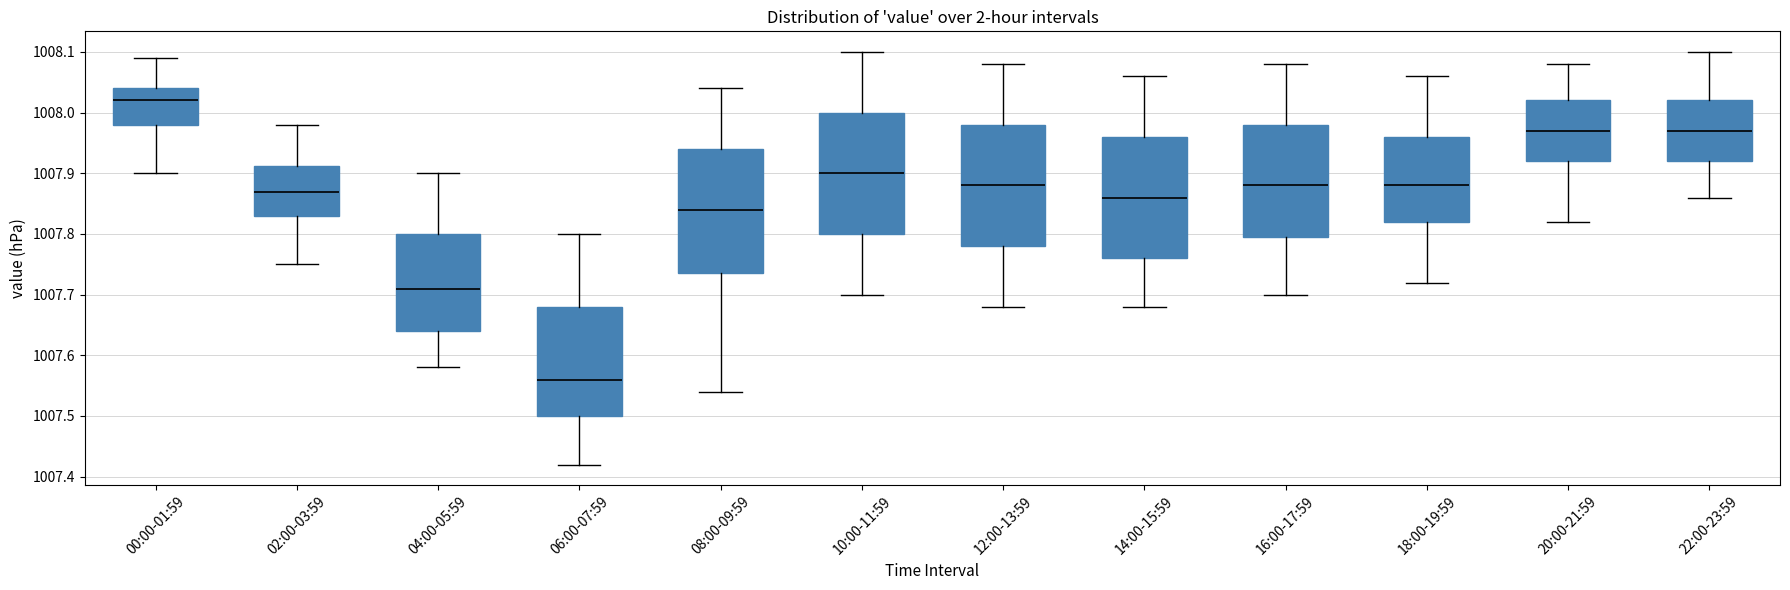

Reading left to right, read every box against the y-axis: the position of its median line, the range the box covers, and the ends of its whiskers. The values are not printed on the chart, so give them approximately, as read against the axis.

00:00-01:59: median 1008.02, box 1007.98 to 1008.04, whiskers 1007.90 to 1008.09
02:00-03:59: median 1007.87, box 1007.83 to 1007.91, whiskers 1007.75 to 1007.98
04:00-05:59: median 1007.71, box 1007.64 to 1007.80, whiskers 1007.58 to 1007.90
06:00-07:59: median 1007.56, box 1007.50 to 1007.68, whiskers 1007.42 to 1007.80
08:00-09:59: median 1007.84, box 1007.74 to 1007.94, whiskers 1007.54 to 1008.04
10:00-11:59: median 1007.90, box 1007.80 to 1008.00, whiskers 1007.70 to 1008.10
12:00-13:59: median 1007.88, box 1007.78 to 1007.98, whiskers 1007.68 to 1008.08
14:00-15:59: median 1007.86, box 1007.76 to 1007.96, whiskers 1007.68 to 1008.06
16:00-17:59: median 1007.88, box 1007.80 to 1007.98, whiskers 1007.70 to 1008.08
18:00-19:59: median 1007.88, box 1007.82 to 1007.96, whiskers 1007.72 to 1008.06
20:00-21:59: median 1007.97, box 1007.92 to 1008.02, whiskers 1007.82 to 1008.08
22:00-23:59: median 1007.97, box 1007.92 to 1008.02, whiskers 1007.86 to 1008.10